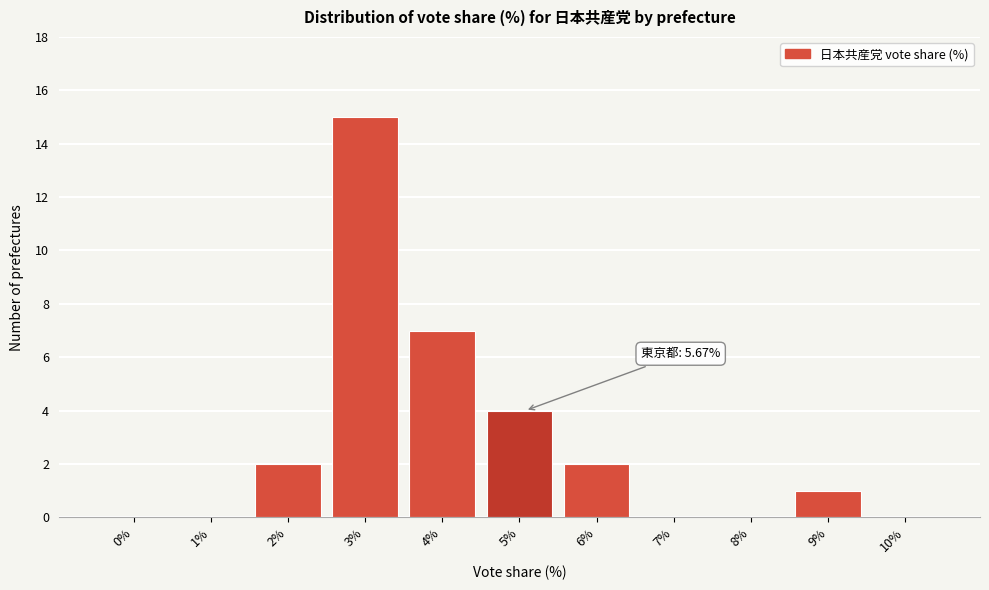

Reading left to right, transcribe all the data shown in this chart.

0%=0	1%=0	2%=2	3%=15	4%=7	5%=4	6%=2	7%=0	8%=0	9%=1	10%=0